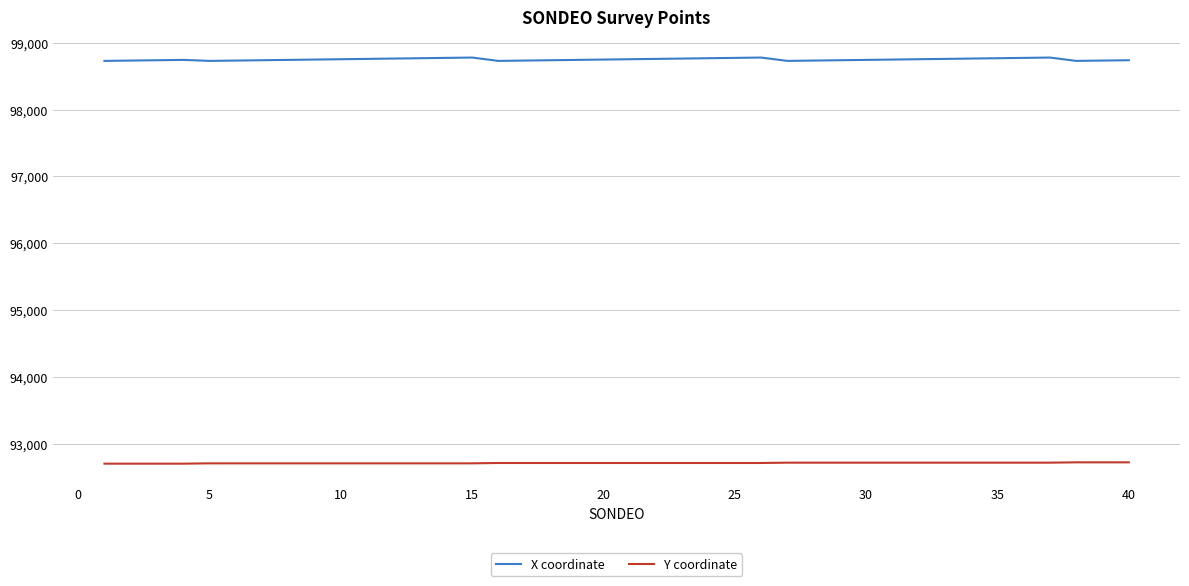

What is the greatest value displayed?

98777.4